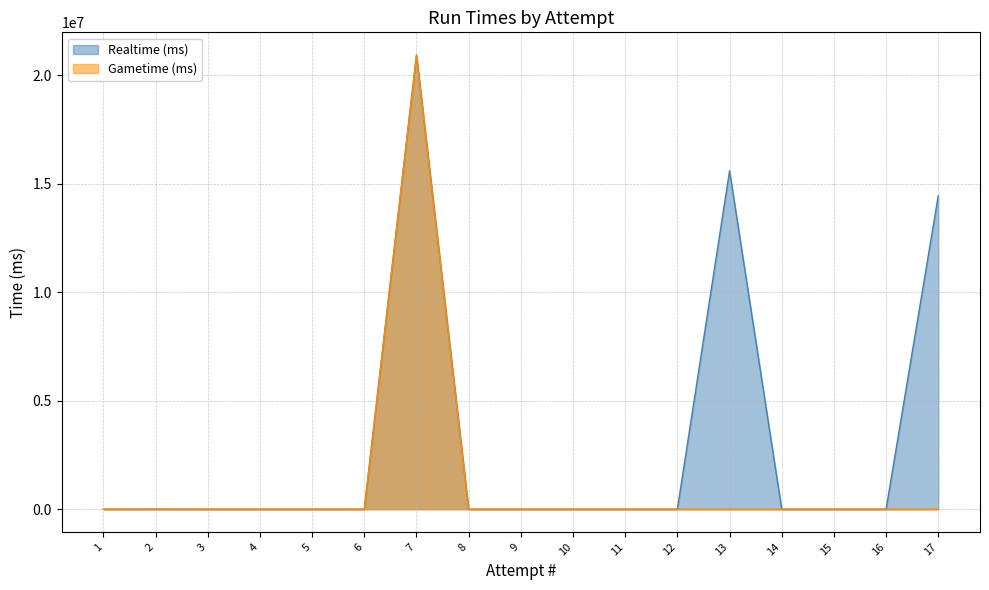

Does the chart display data point markers on the line(s)?

No